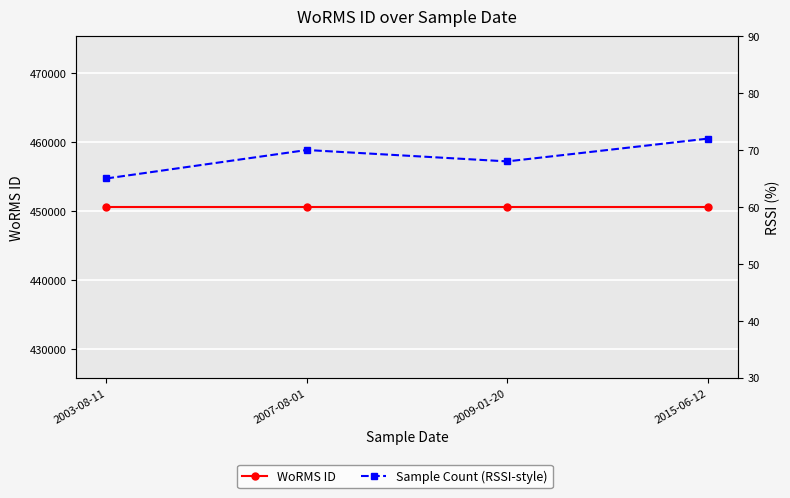

What is the average value of the WoRMS ID series?

450619